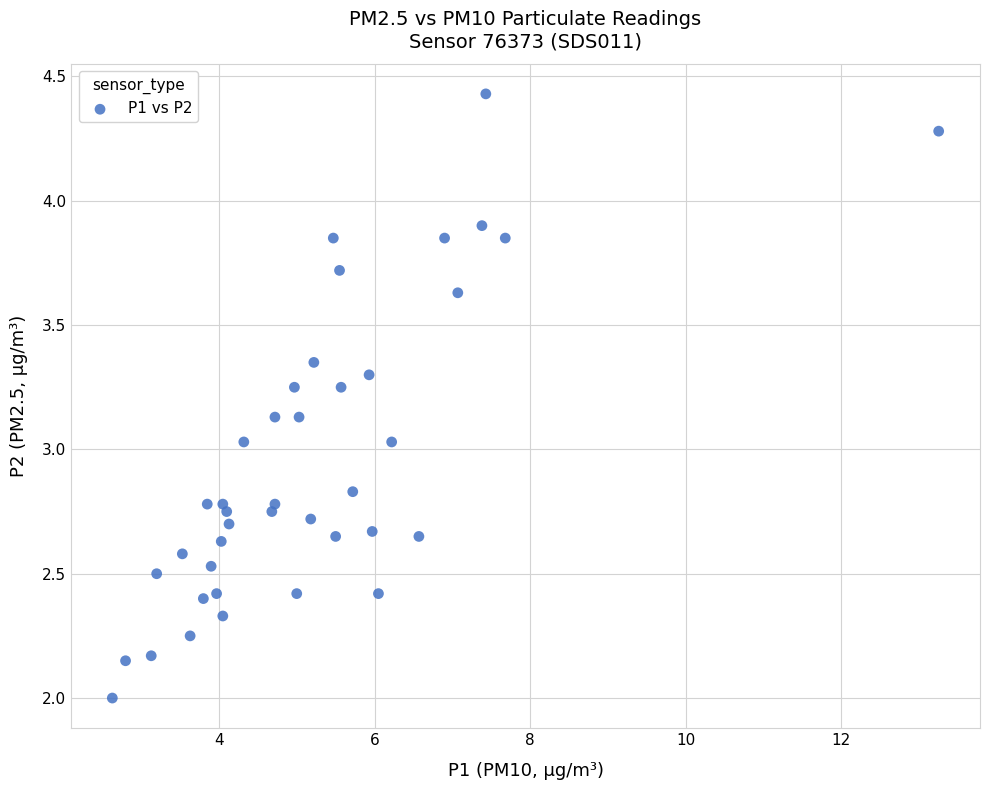

What is the range of Y values (max minus min)?

2.4